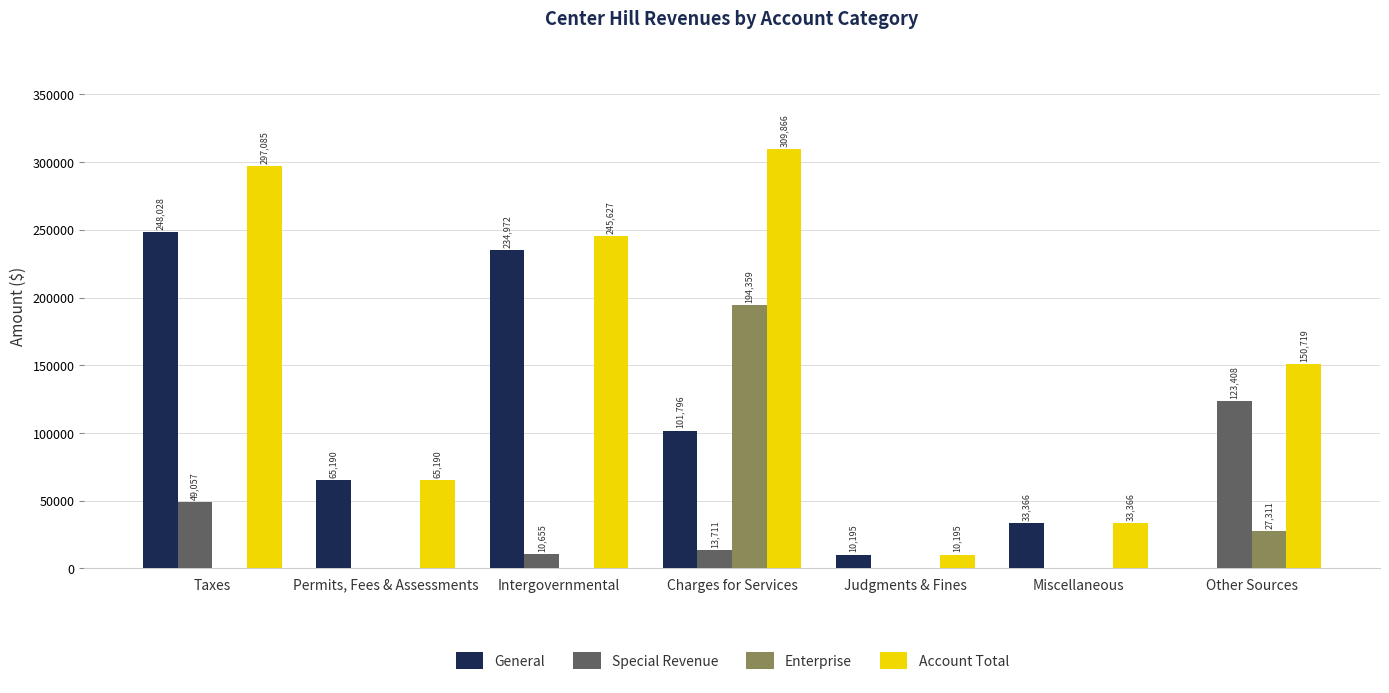

What is the difference between the Account Total values at Charges for Services and Permits, Fees & Assessments?

244676